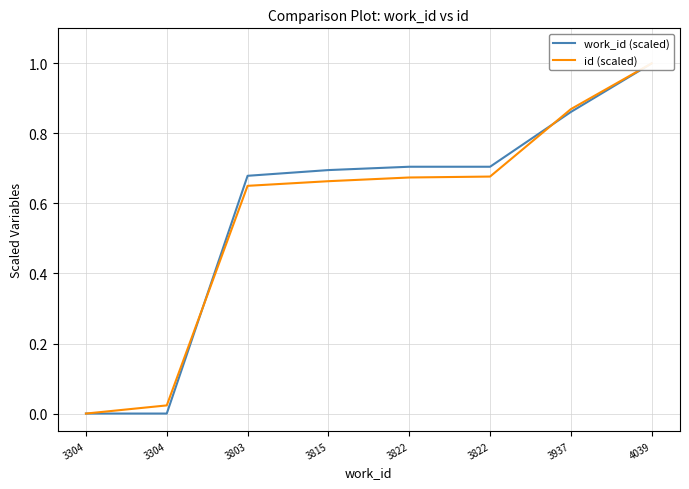

Read the work_id (scaled) value at 3803.

0.7